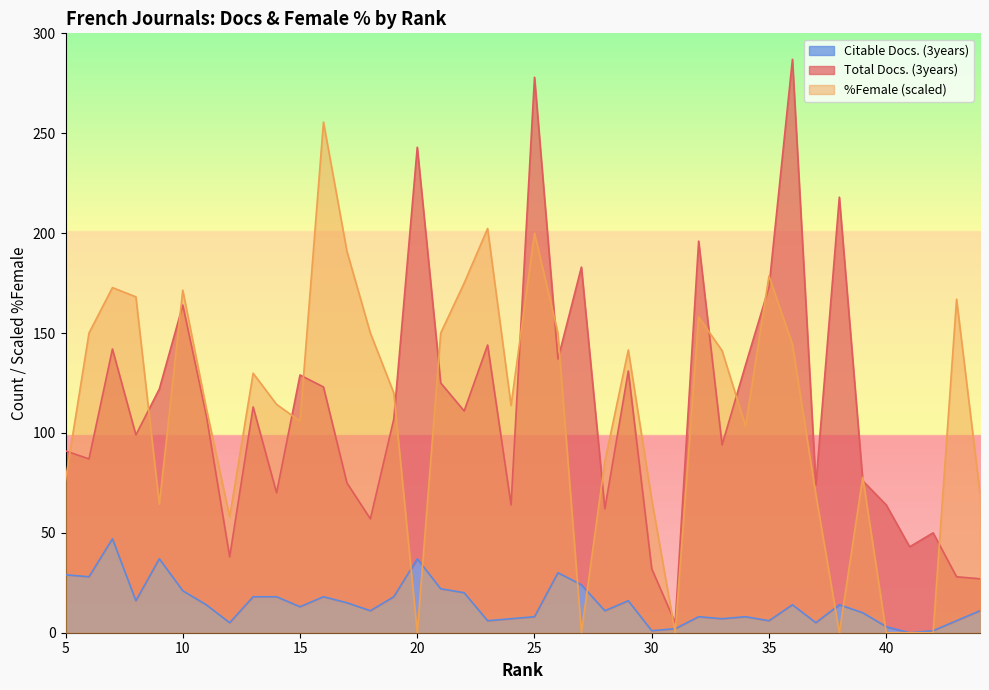

The %Female (scaled) series shows 277.2 at 25. True or false?

False